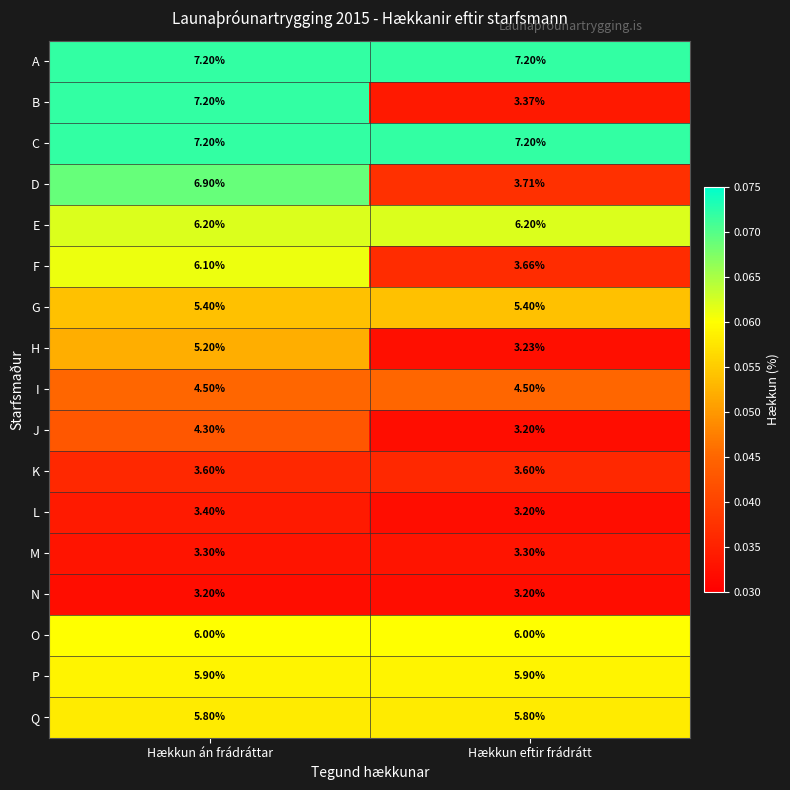

Which series changed the most between Hækkun án frádráttar and Hækkun eftir frádrátt?

B